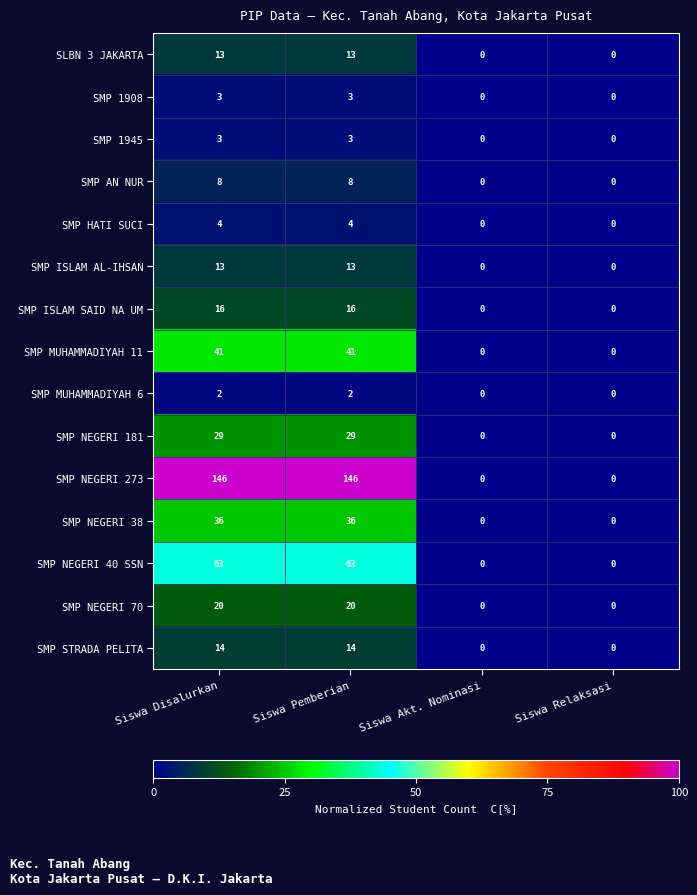

How many SMP MUHAMMADIYAH 11 values are between 0 and 41?

4